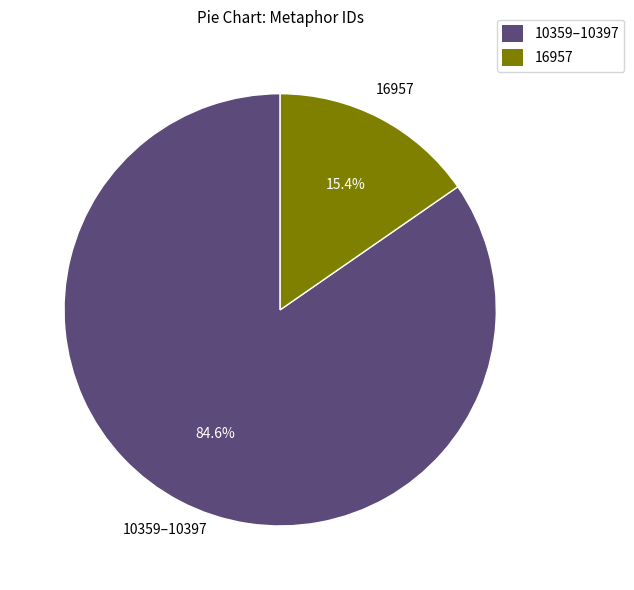

To the nearest percent, what is the difference between the largest and smallest slice percentages?

69%